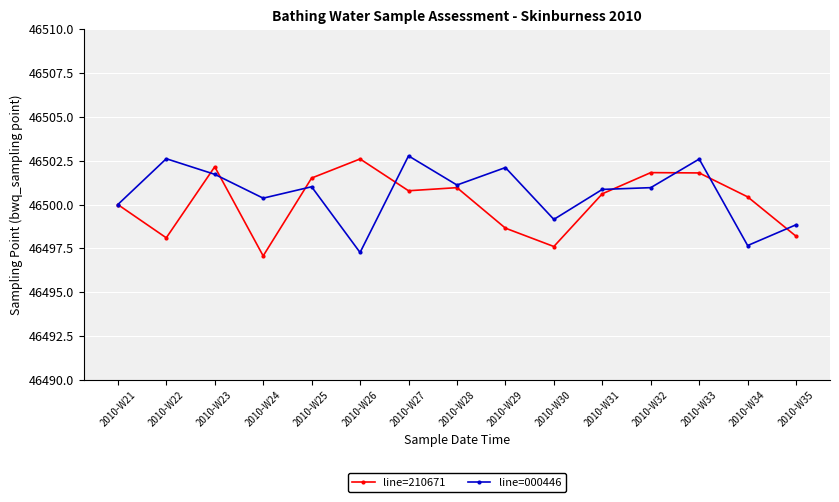

What is the value of the line=000446 point at the 11th from the left?

46497.7